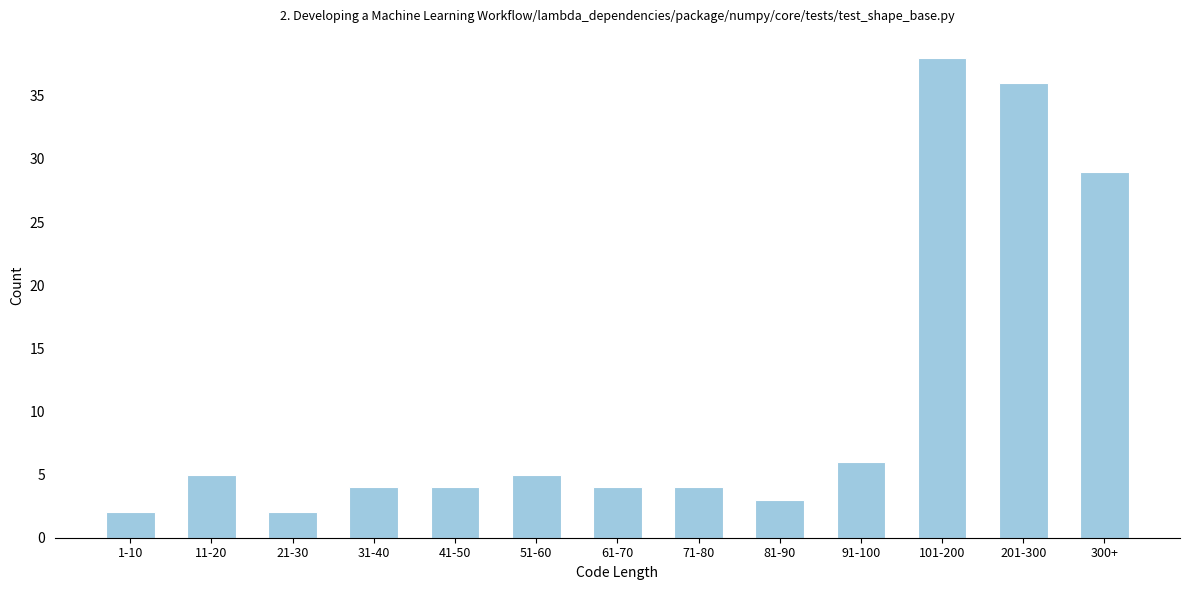

Reading right to left, transcribe all the data shown in this chart.

29	36	38	6	3	4	4	5	4	4	2	5	2